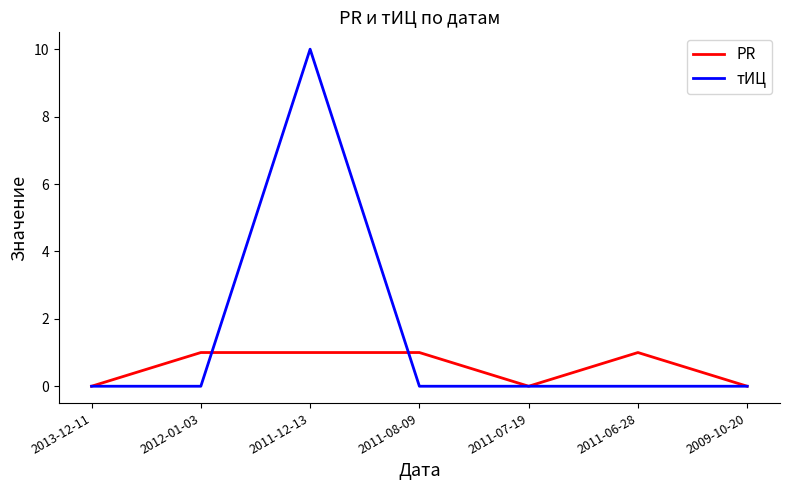

Which label corresponds to the largest value in the chart?

2011-12-13